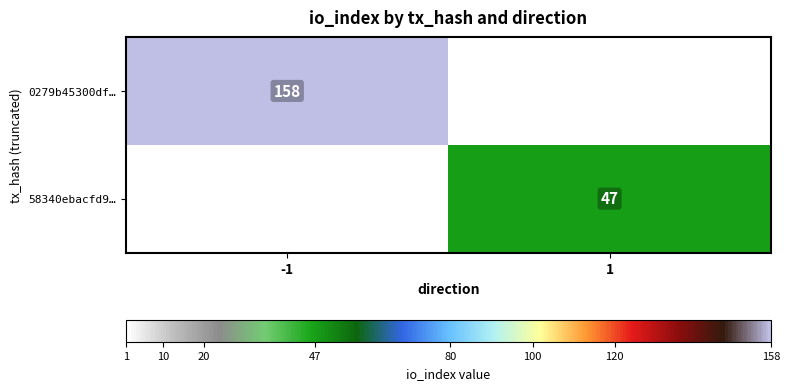

Is it true that 58340ebacfd9… equals 47 at 1?

True